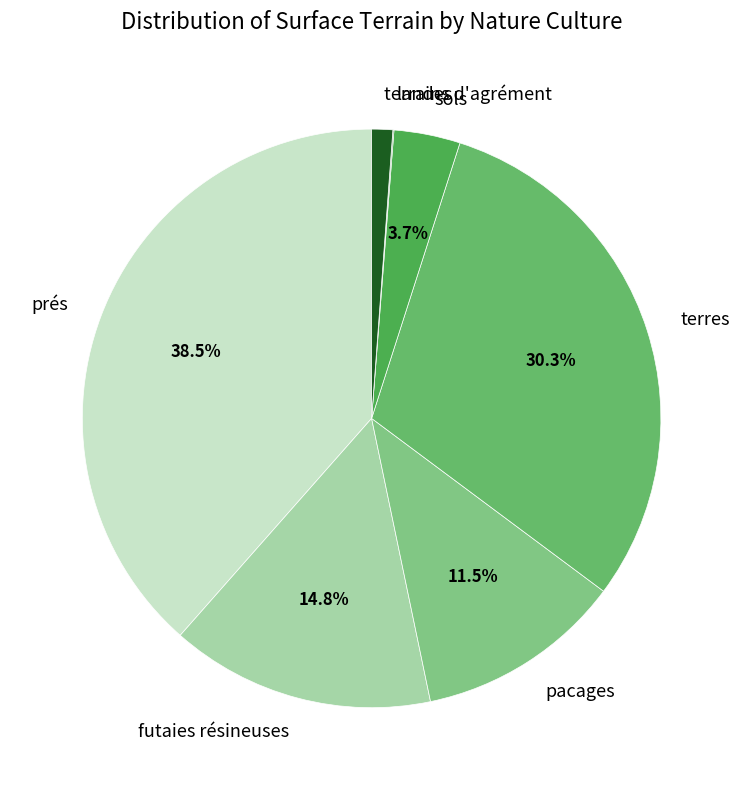

What is the largest slice in the pie chart?

prés